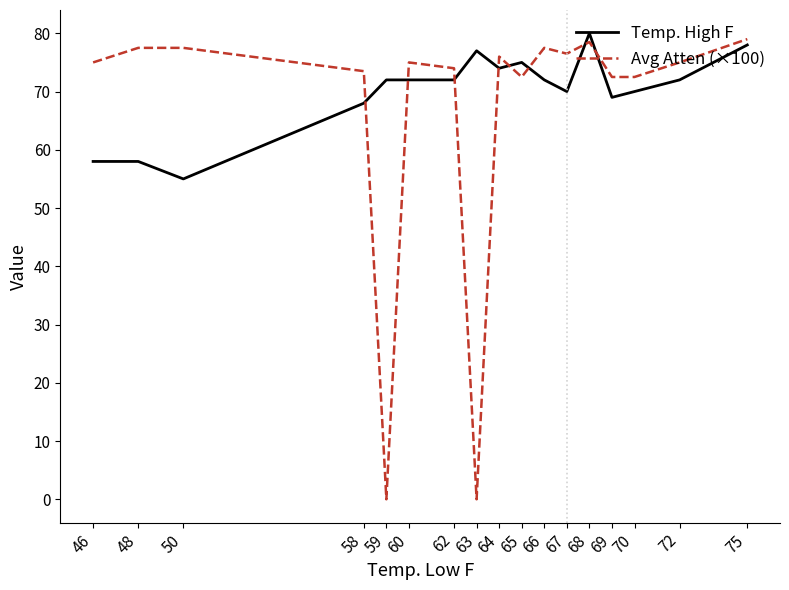

At which category is the sum across all series the highest?

68